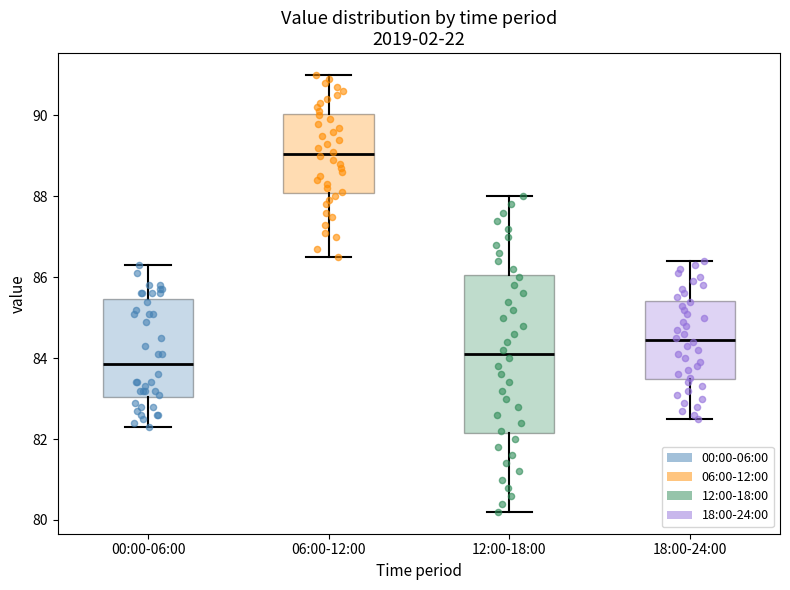

Reading left to right, transcribe this box plot: for each box, give where its median line is, the range the box spans, and where its two whiskers end, as read against the y-axis. The values are not printed on the chart, so give them approximately, as read against the axis.

00:00-06:00: median 83.8, box 83.0 to 85.4, whiskers 82.4 to 86.4
06:00-12:00: median 89.0, box 88.0 to 90.0, whiskers 86.6 to 91.0
12:00-18:00: median 84.2, box 82.2 to 86.0, whiskers 80.2 to 88.0
18:00-24:00: median 84.4, box 83.4 to 85.4, whiskers 82.6 to 86.4